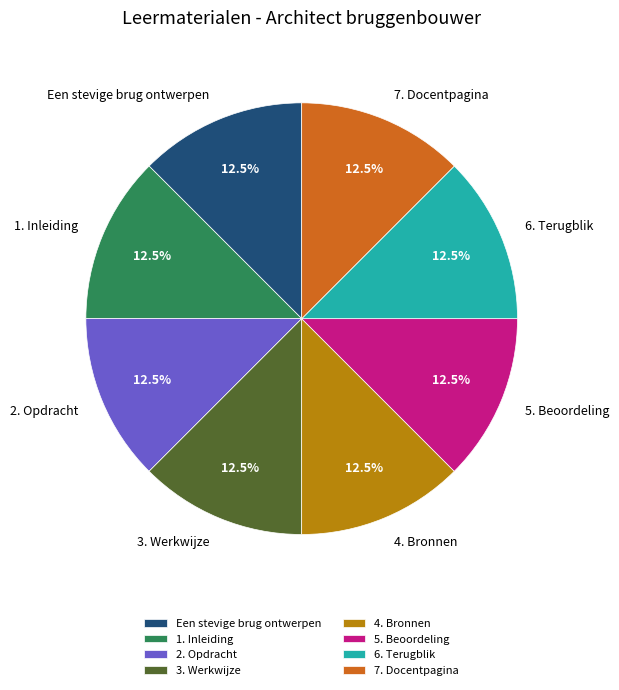

What is the ratio of the value at 3. Werkwijze to the value at 5. Beoordeling?

1.0